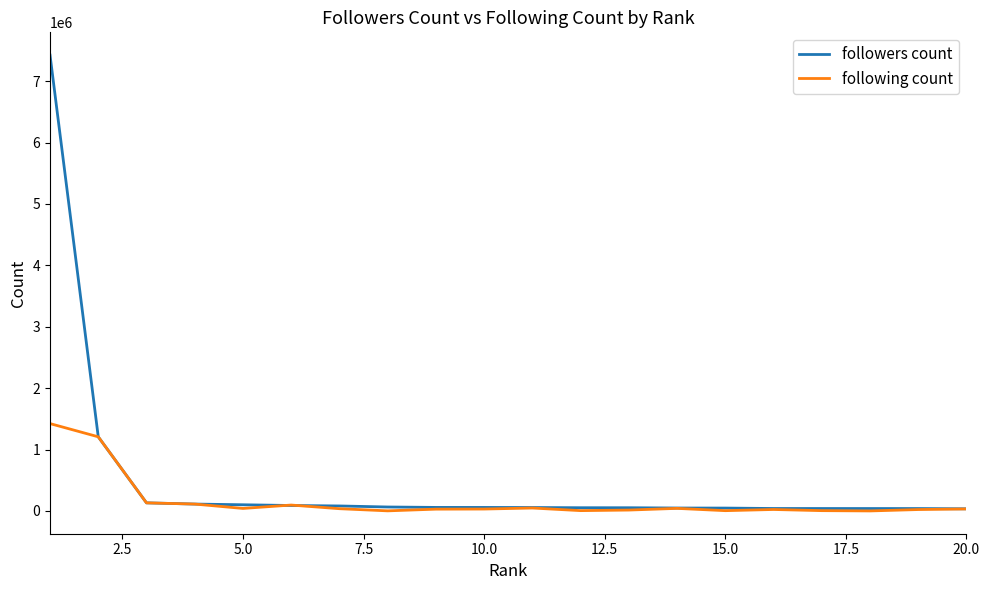

Rank the series by their maximum value, from lowest to highest.

following count, followers count